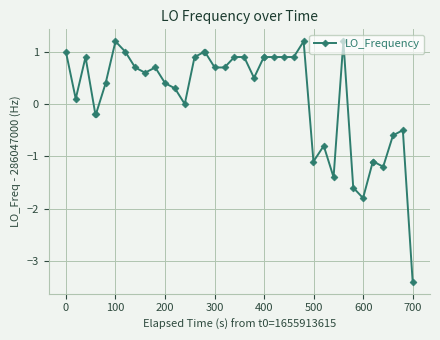

How many lines are shown in the chart?

1